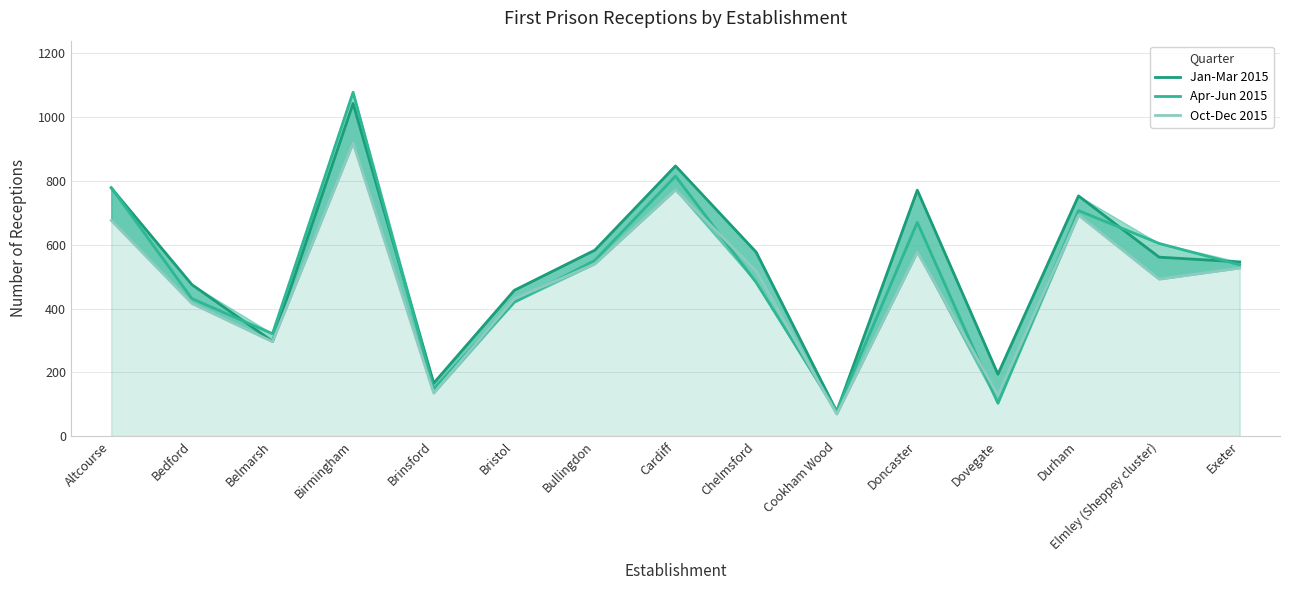

Is the value of Oct-Dec 2015 at Durham greater than the value of Apr-Jun 2015 at Cardiff?

No